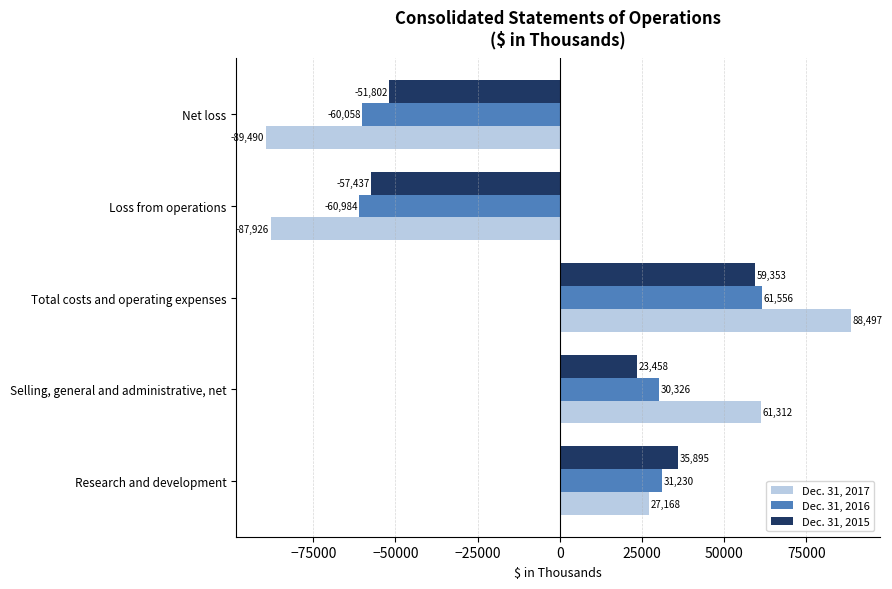

Rank the categories by Dec. 31, 2017 value from highest to lowest.

Total costs and operating expenses, Selling, general and administrative, net, Research and development, Loss from operations, Net loss